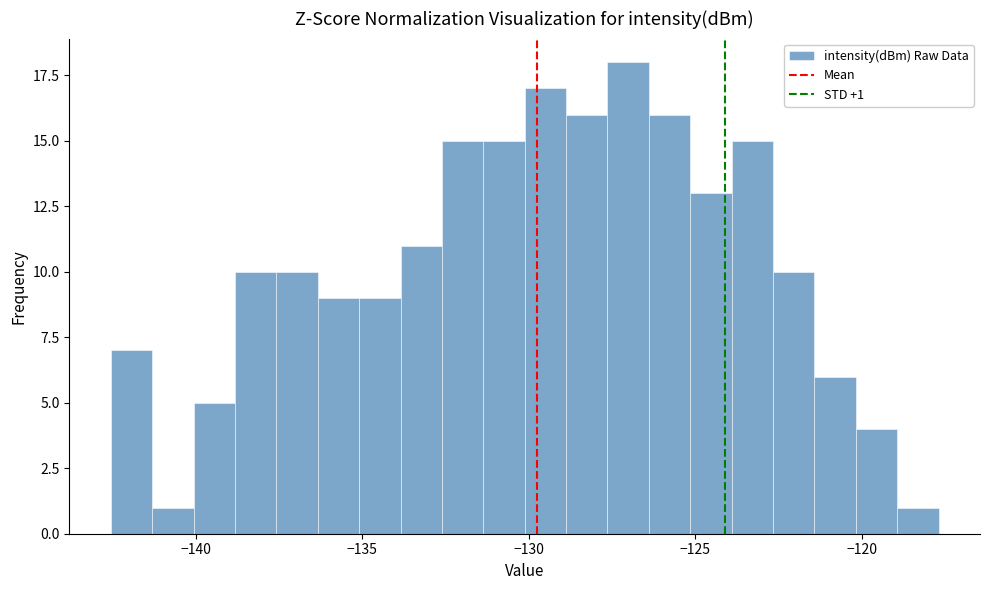

Around what value on the x-axis is the tallest bar? Give the approximate position of its centre, as read against the axis.

-127.0